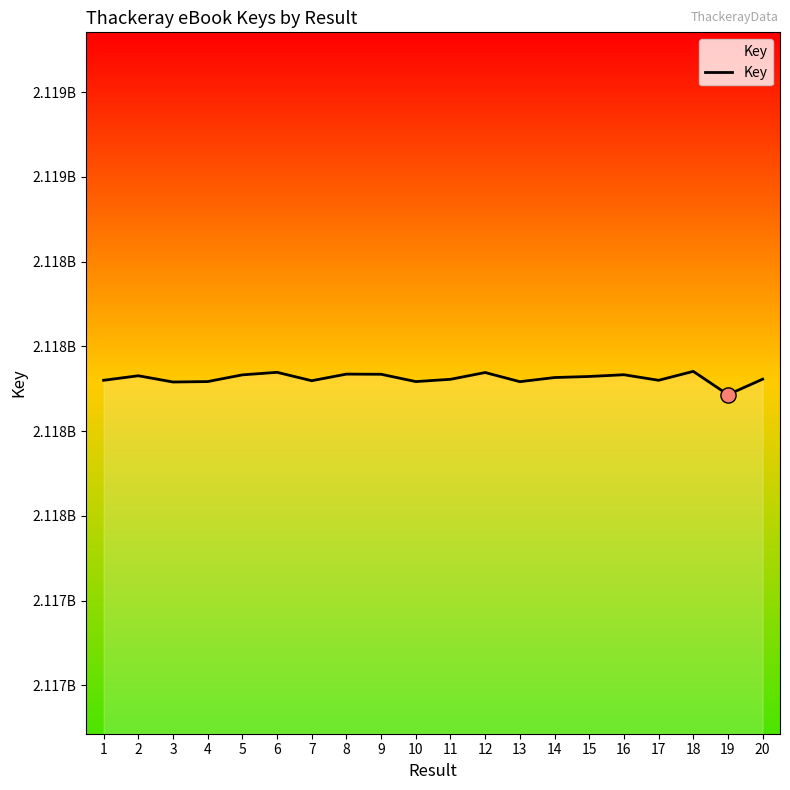

What is the change in value from 3 to 11?

+7963